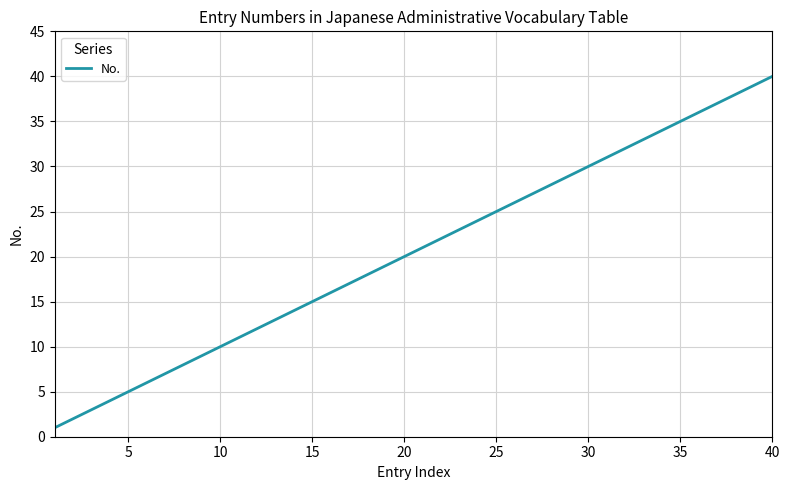

What is the greatest value displayed?

40